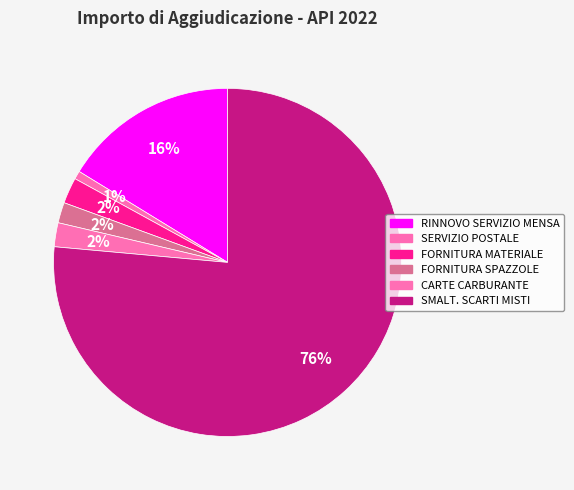

Which slice represents more than half of the pie?

SMALT. SCARTI MISTI